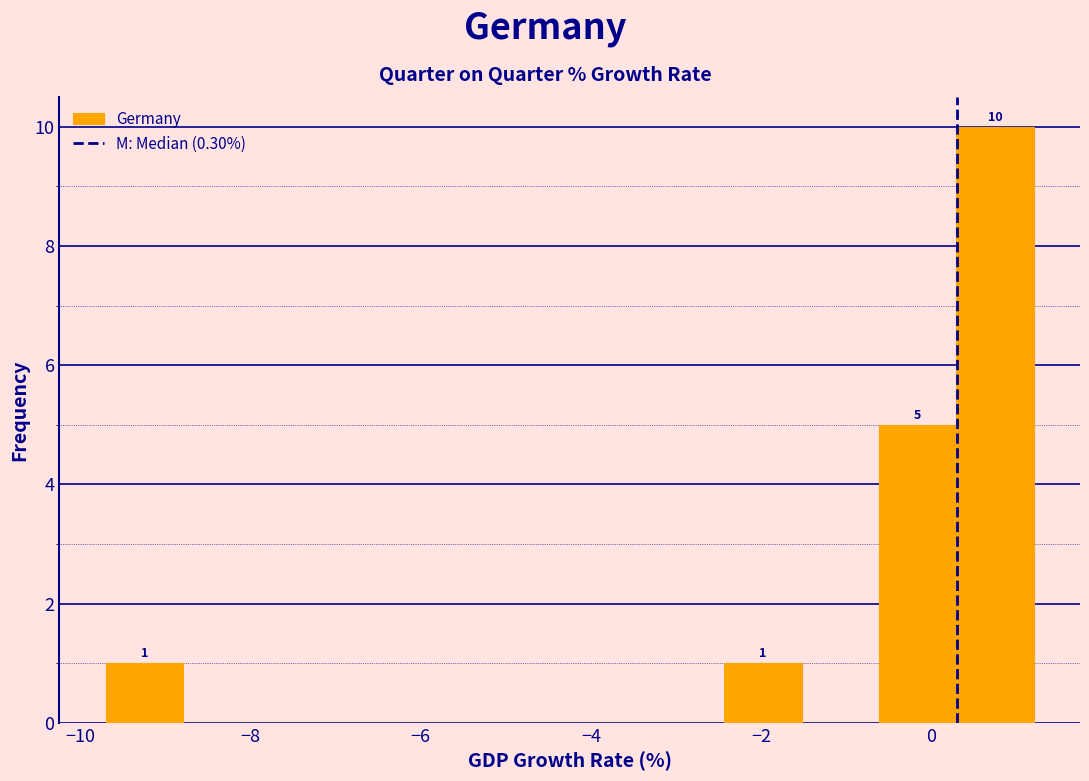

Which range on the x-axis has the tallest bar?

0.2 to 1.2